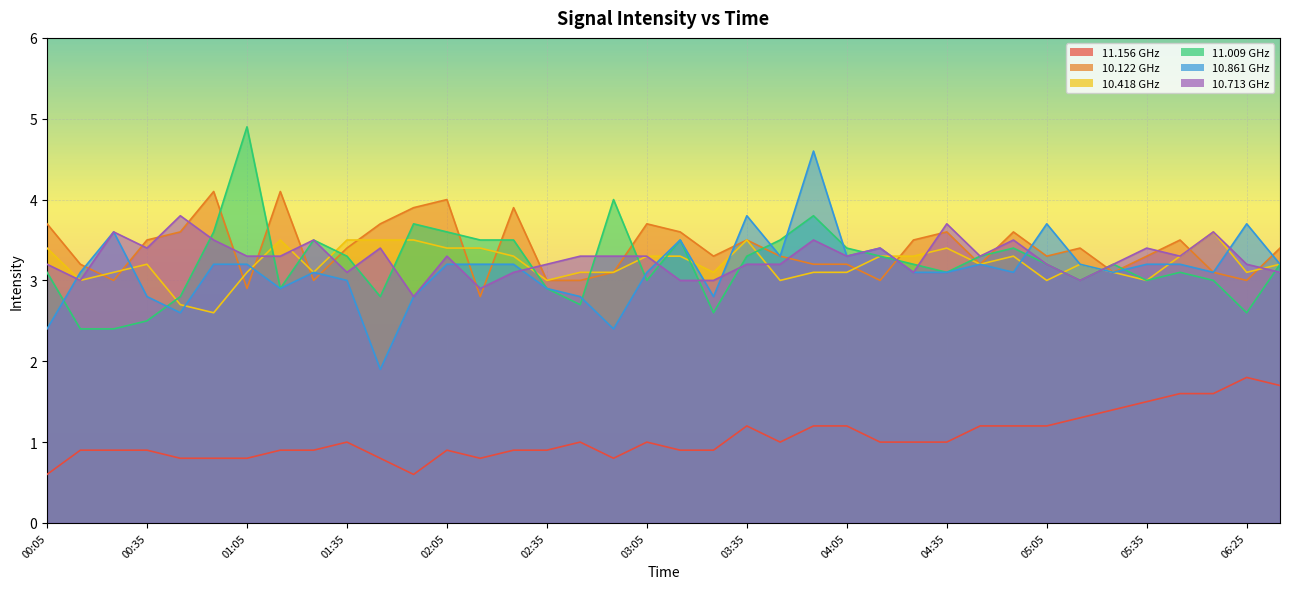

How many values in the 11.156 series are below 1?

18